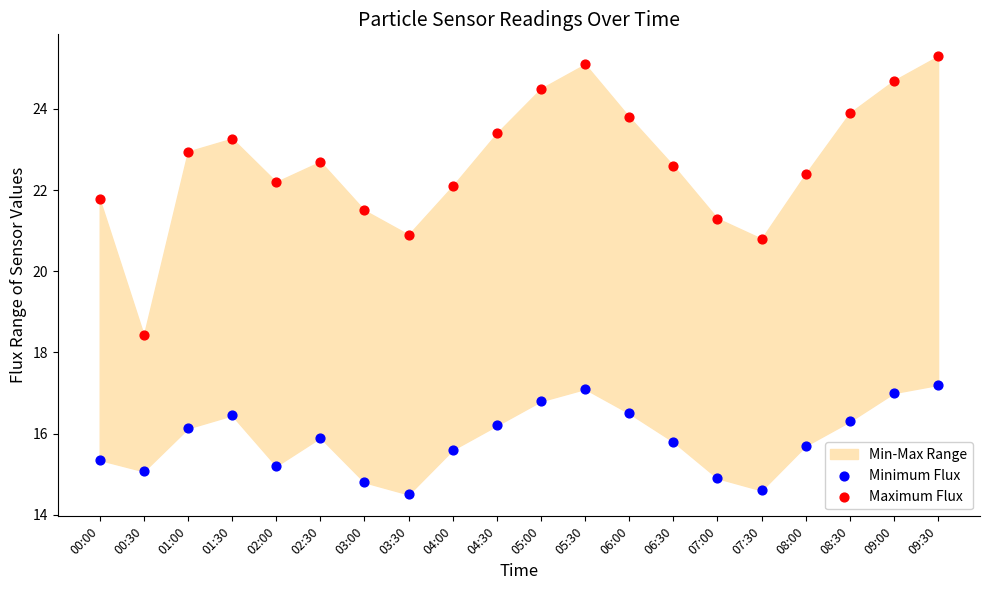

Which series has the widest spread of Y values?

Maximum Flux